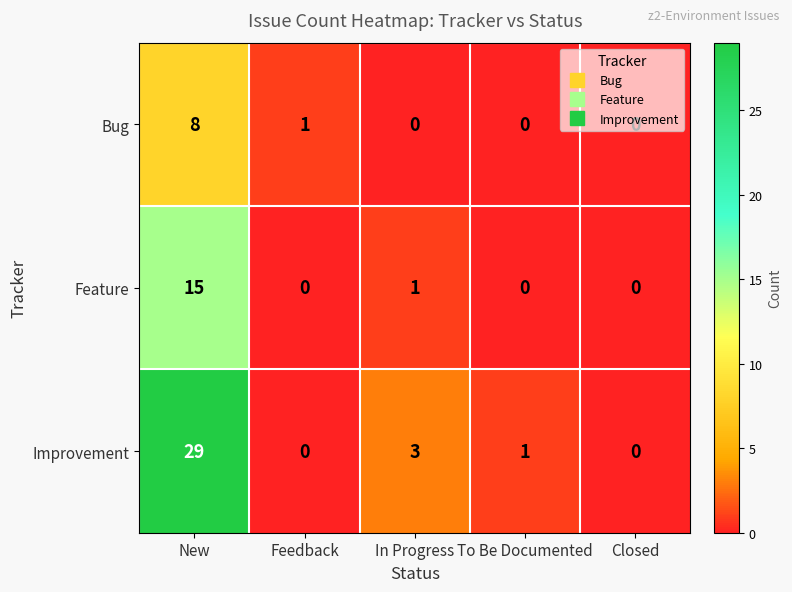

How many Bug values are between 0 and 1?

4